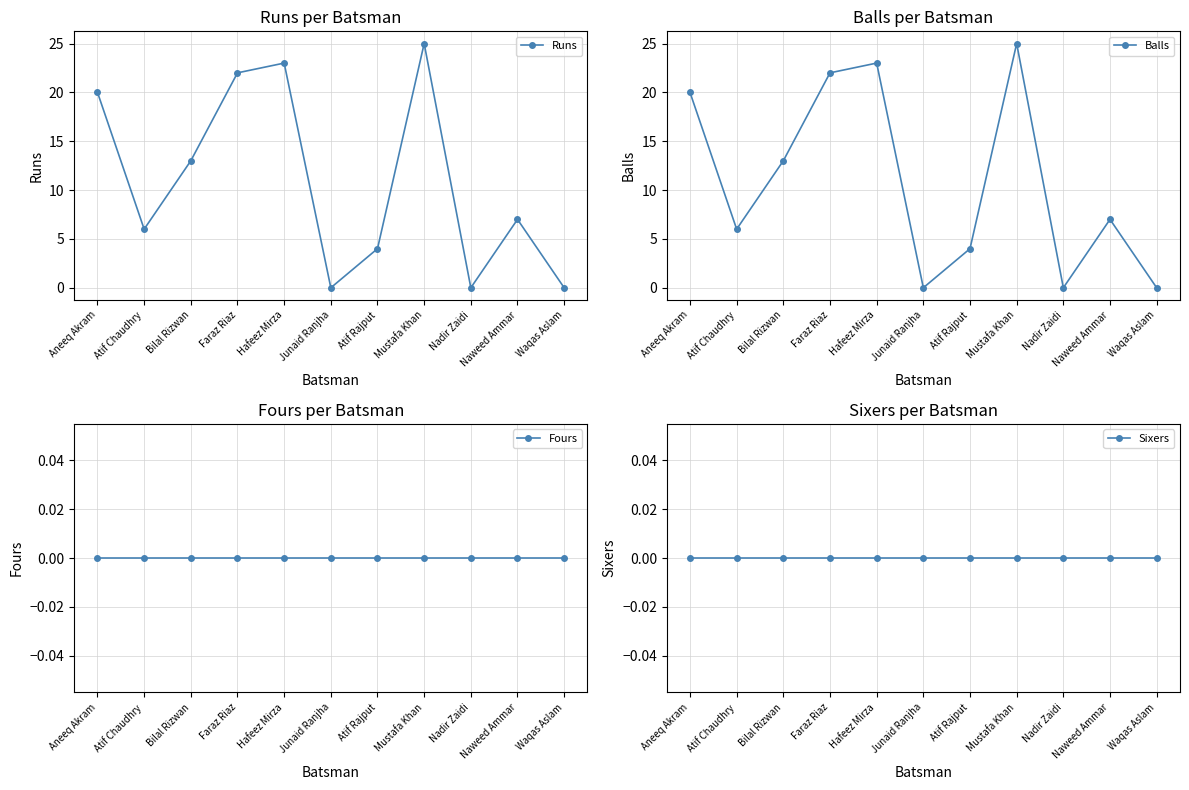

Reading left to right, extract all data points from this chart.

Runs: 20	6	13	22	23	0	4	25	0	7	0
Balls: 20	6	13	22	23	0	4	25	0	7	0
Fours: 0	0	0	0	0	0	0	0	0	0	0
Sixers: 0	0	0	0	0	0	0	0	0	0	0